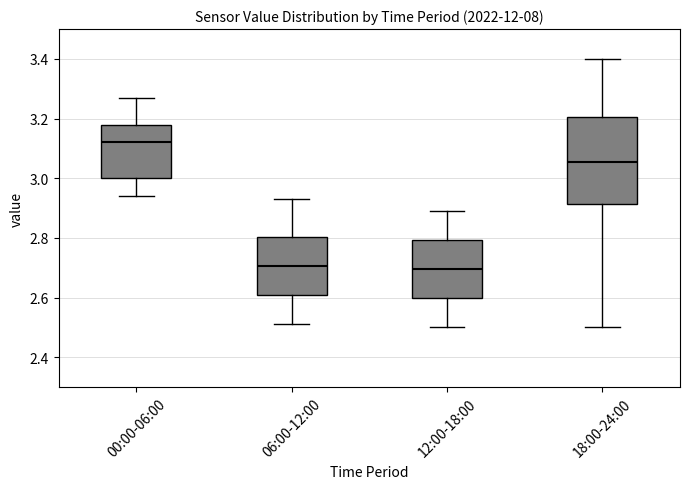

Which box is the tallest, from its lower edge to its upper edge?

18:00-24:00